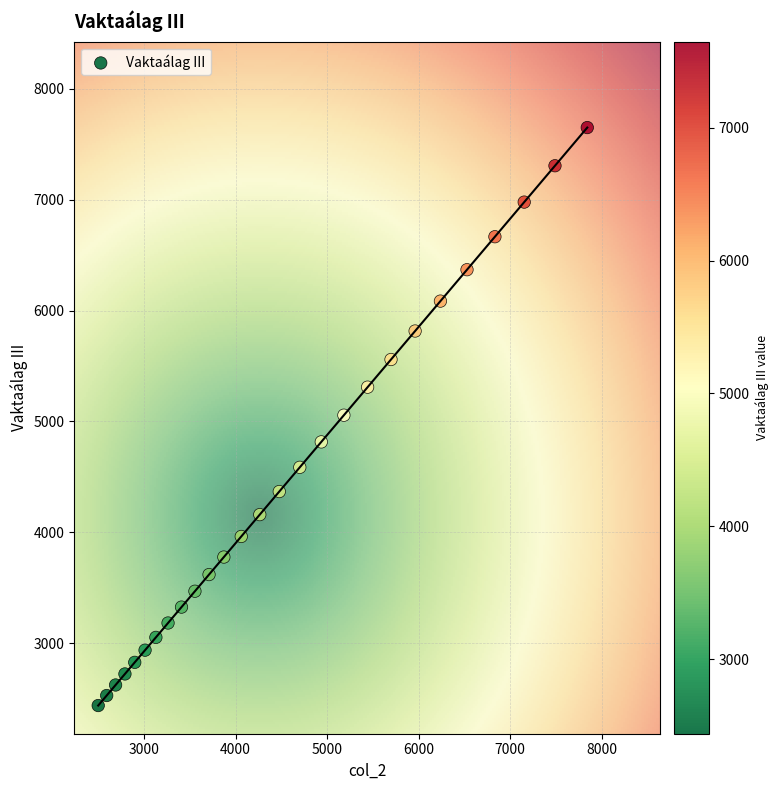

What is the range of Y values (max minus min)?

5212.0